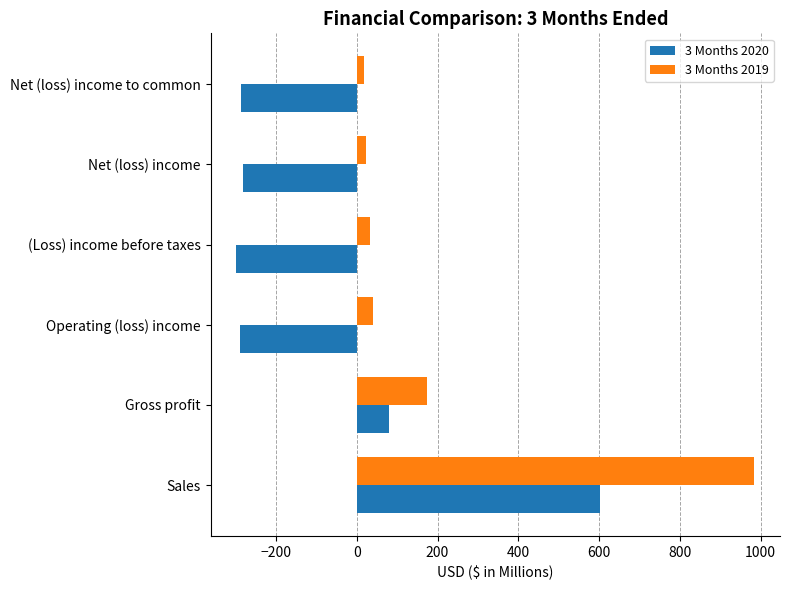

Where is 3 Months 2020 nearest to the value 152?

Gross profit